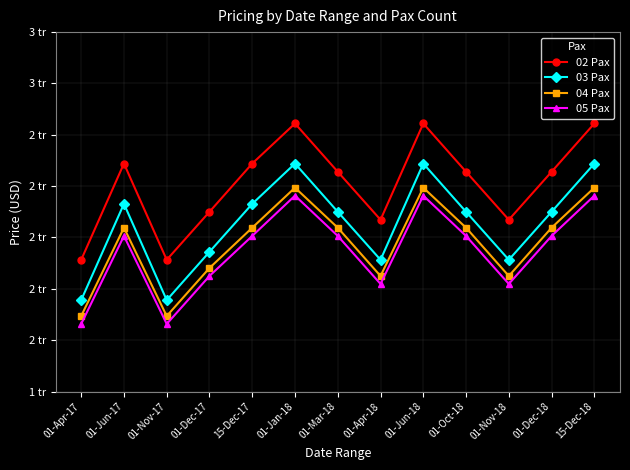

Is this an area chart (filled region under the line)?

No